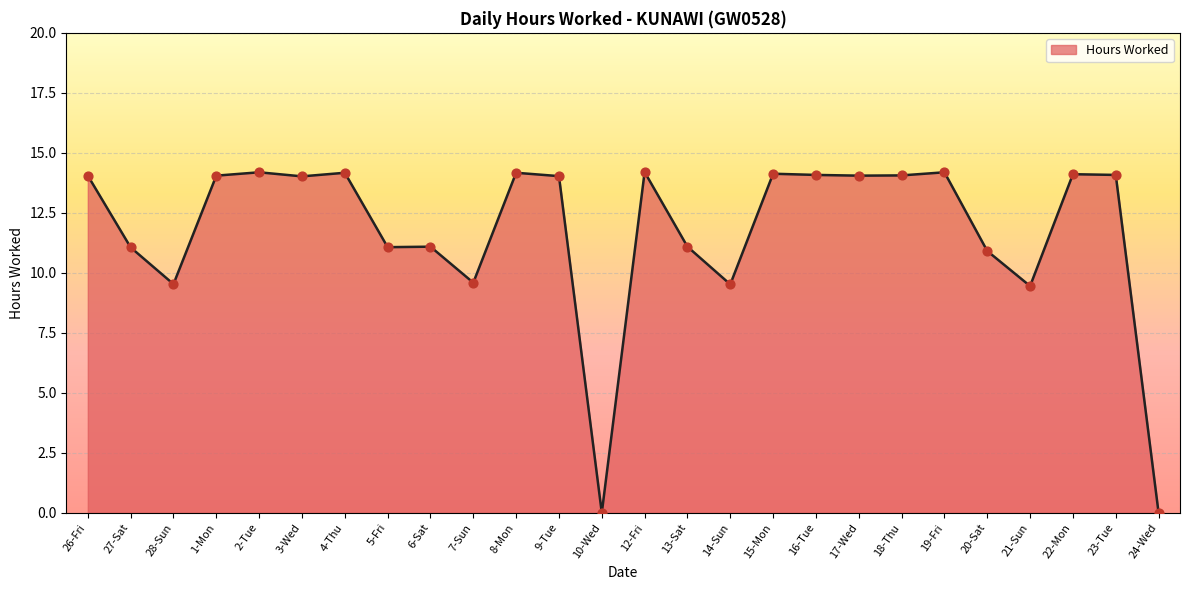

Approximately how many times larger is the value at 4-Thu compared to 15-Mon?

1.0